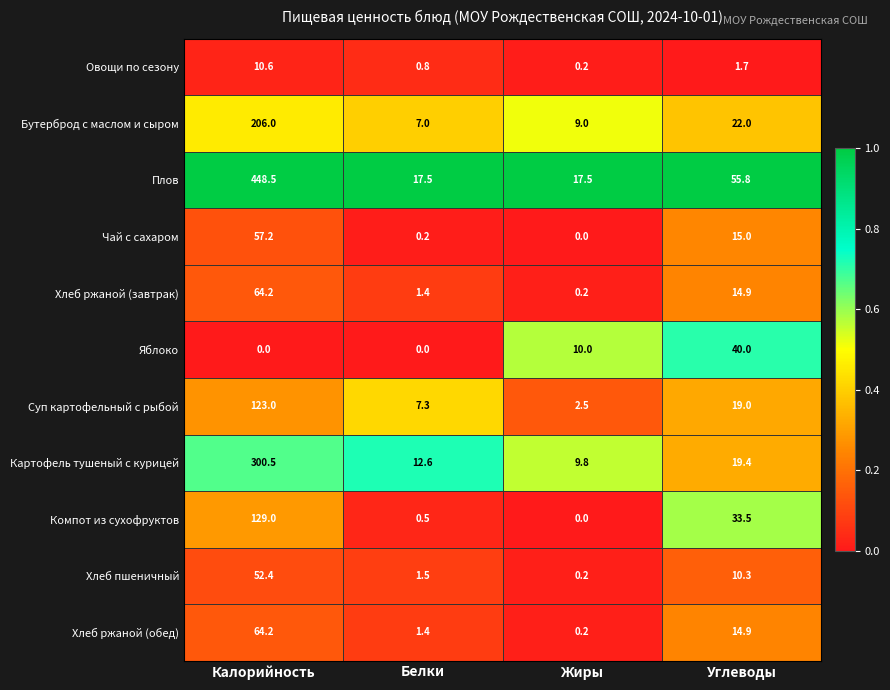

List the labels in order of Картофель тушеный с курицей value, largest first.

Калорийность, Углеводы, Белки, Жиры